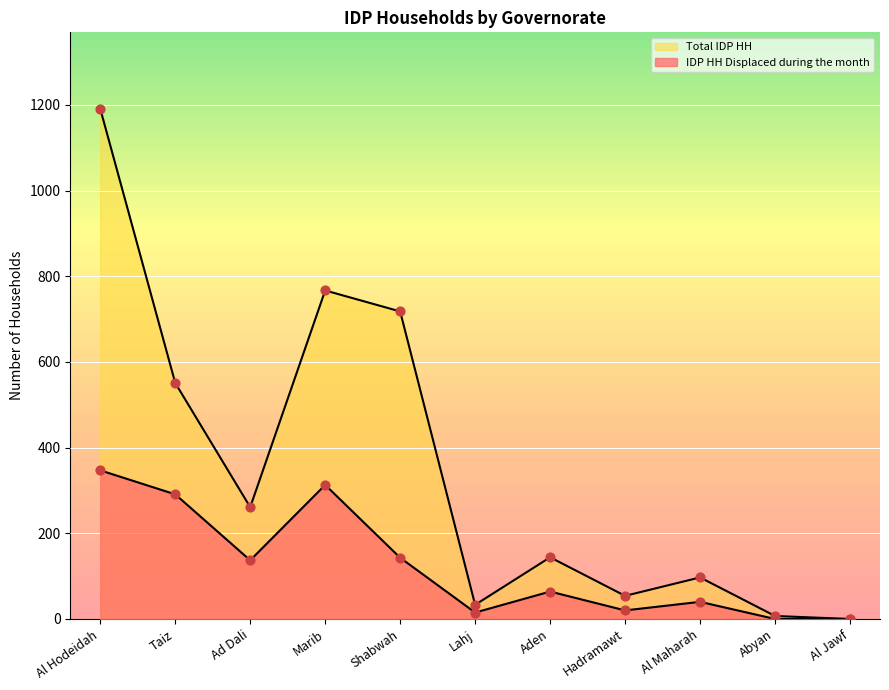

Which series contains the lowest Y value?

IDP HH Displaced during the month